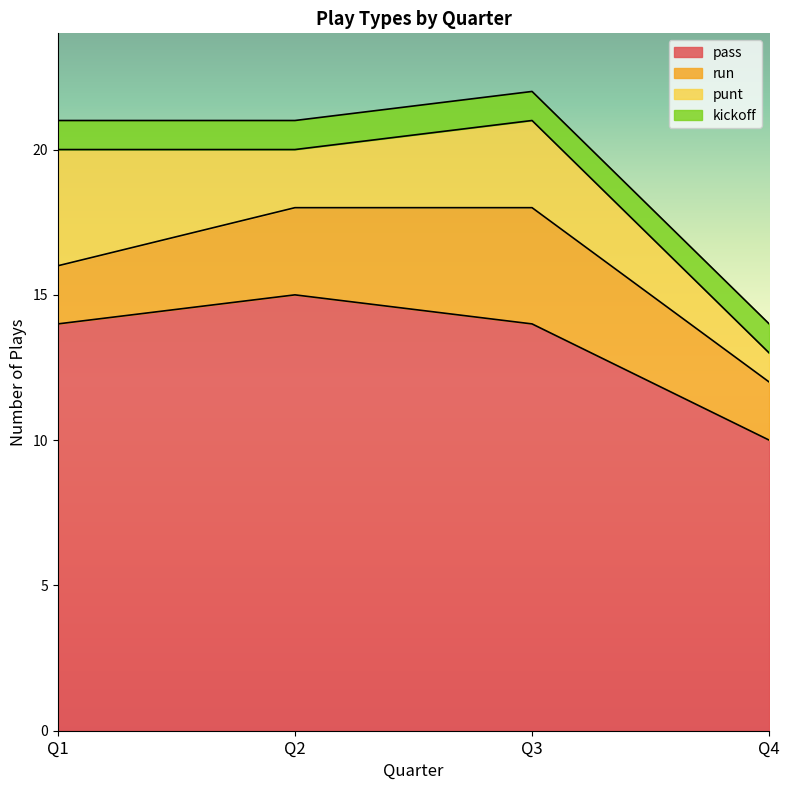

Rank the categories by kickoff value from highest to lowest.

Q1, Q2, Q3, Q4